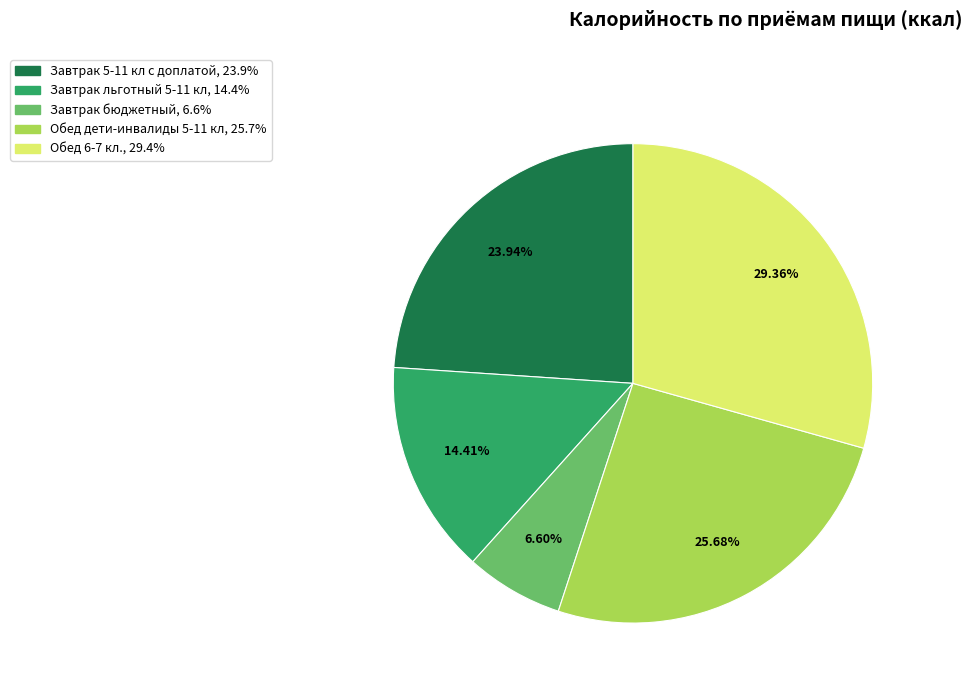

What is the ratio of the value at Завтрак льготный 5-11 кл to the value at Завтрак бюджетный?

2.2